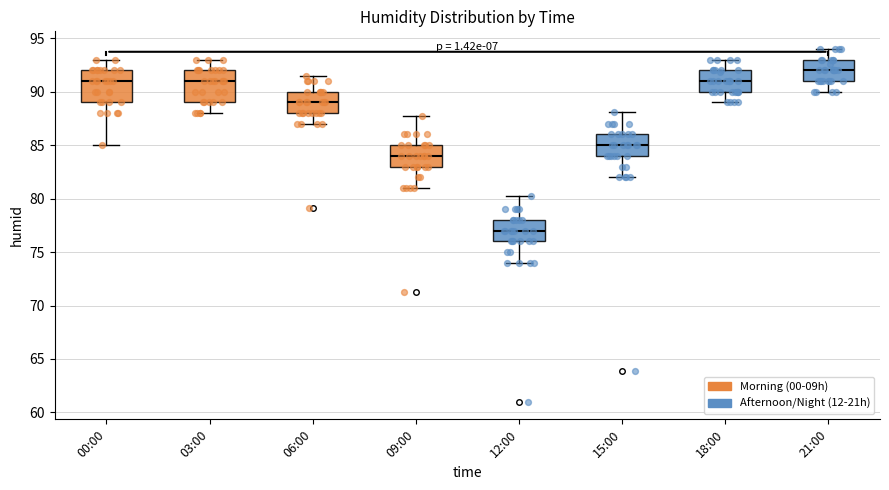

Where does the lower whisker of the box for 09:00 end on the y-axis? The values are not printed on the chart, so give them approximately, as read against the axis.

81.0